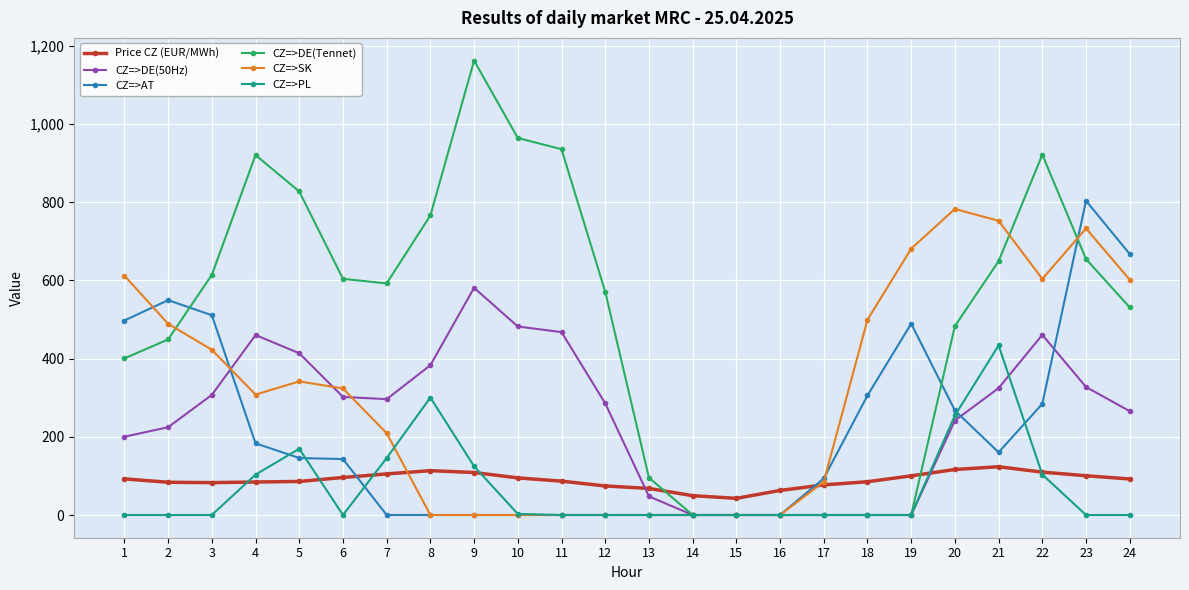

True or false: CZ=>PL and CZ=>SK intersect in this chart.

True